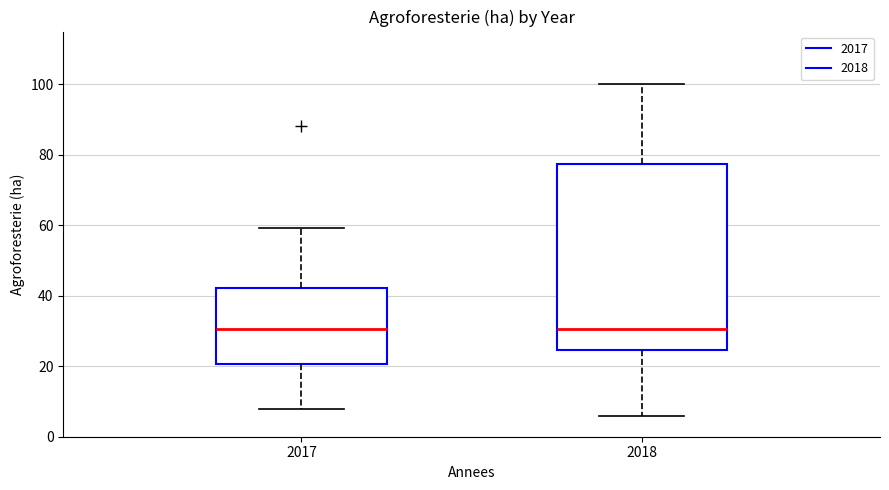

Reading left to right, transcribe this box plot: for each box, give where its median line is, the range the box spans, and where its two whiskers end, as read against the y-axis. The values are not printed on the chart, so give them approximately, as read against the axis.

2017: median 30, box 20 to 42, whiskers 8 to 60
2018: median 30, box 24 to 78, whiskers 6 to 100